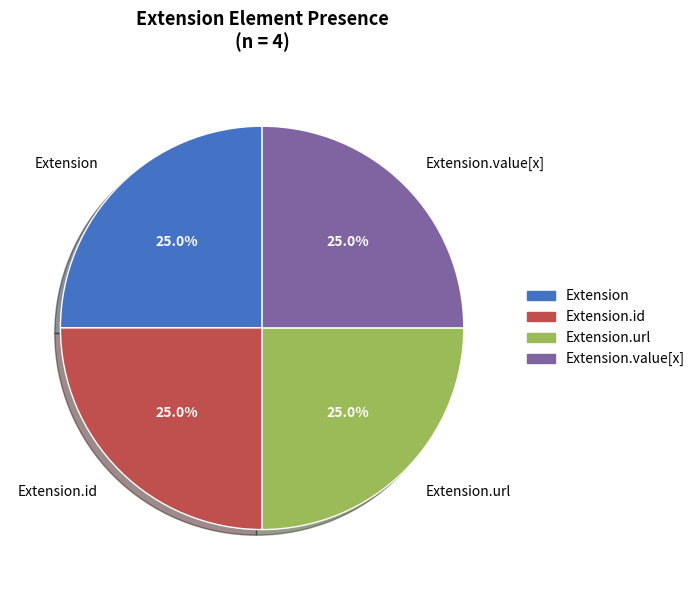

Is there a majority slice in this chart?

No